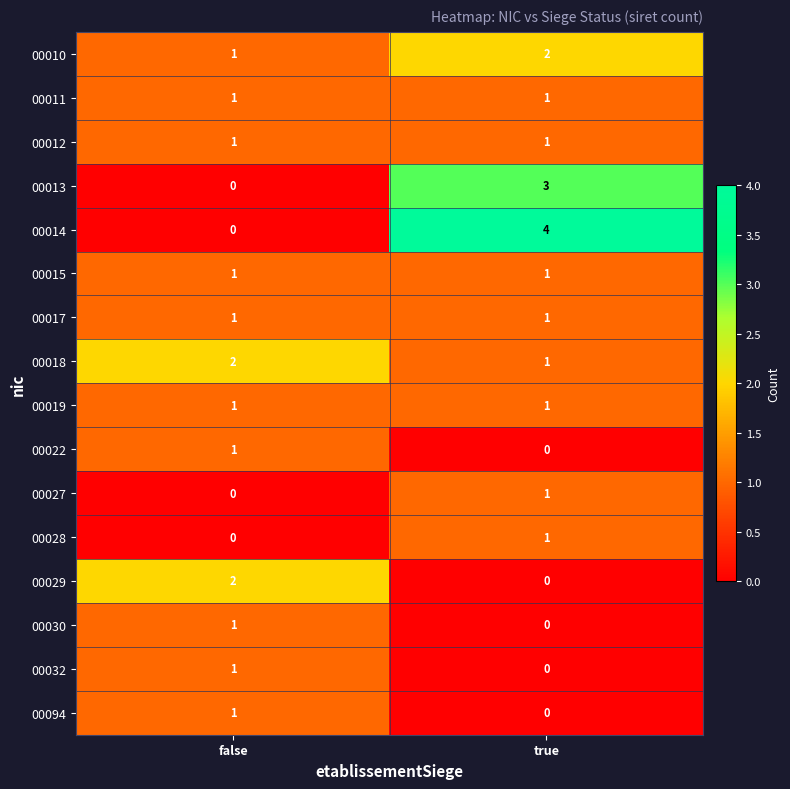

How many categories are shown in the chart?

2